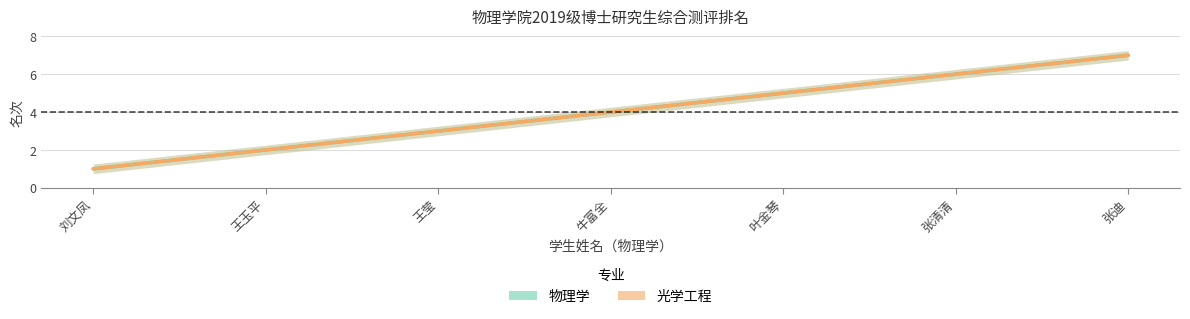

True or false: 光学工程 and 物理学 intersect in this chart.

False